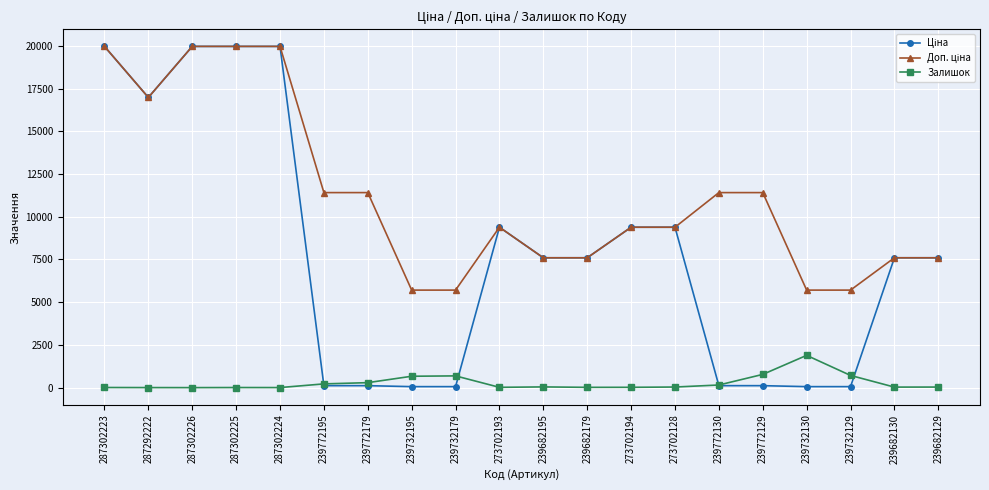

How many lines are shown in the chart?

3